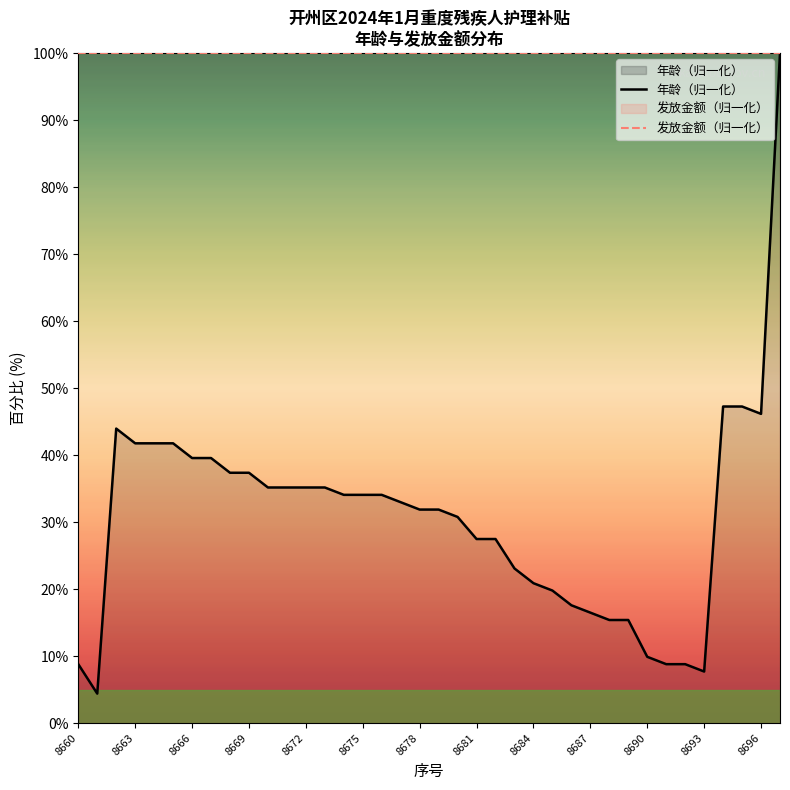

What is the approximate value at 8662?

44.0